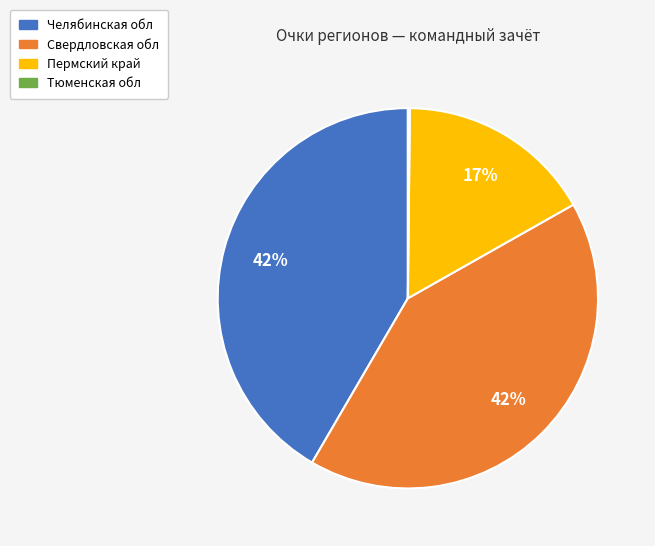

Combined, do Челябинская обл and Пермский край account for over 50%?

Yes